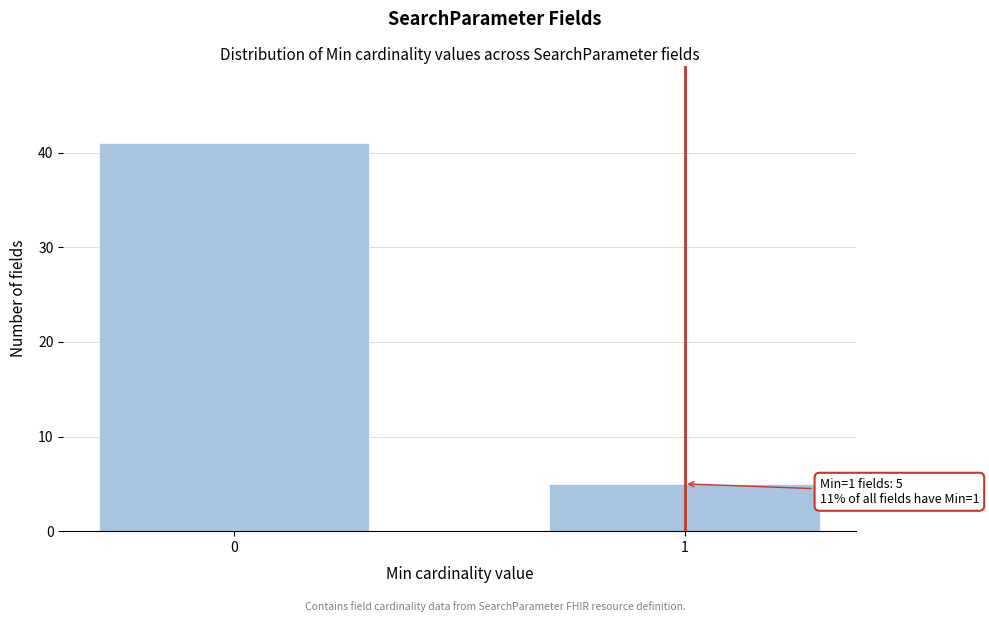

Reading left to right, transcribe all the data shown in this chart.

41	5